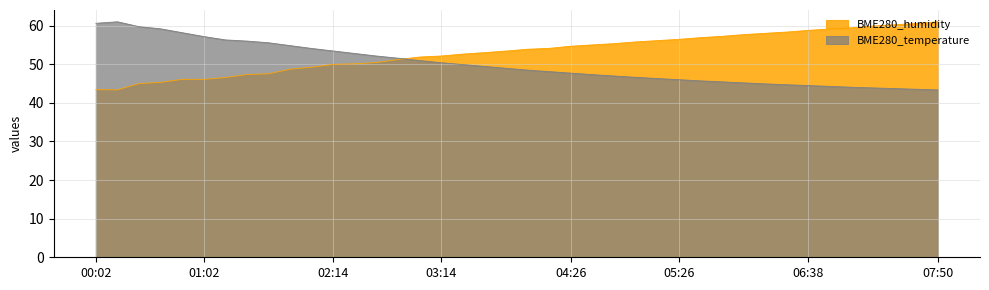

At which label does BME280_temperature reach its minimum?

07:50